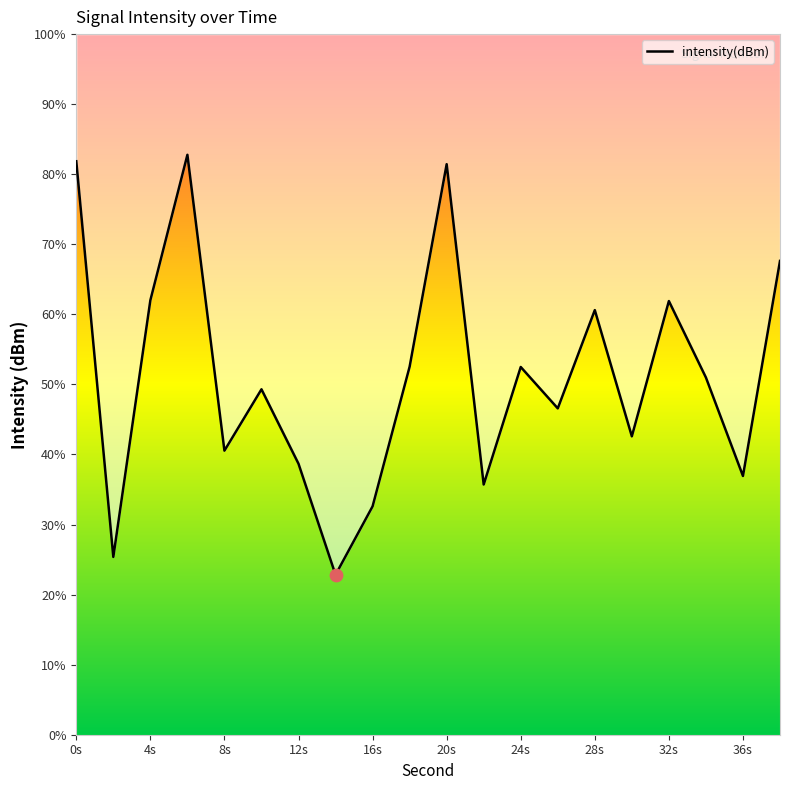

Which has a higher value, 4s or 8s?

4s